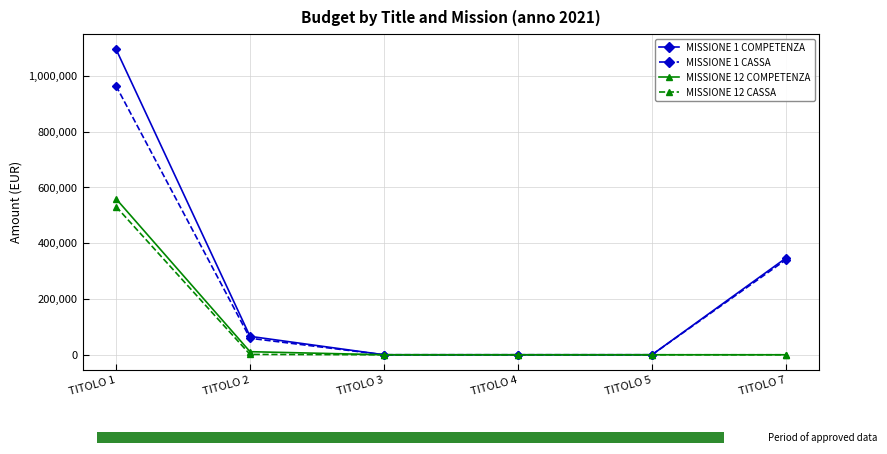

What is the sum of all MISSIONE 1 CASSA values?

1363587.4